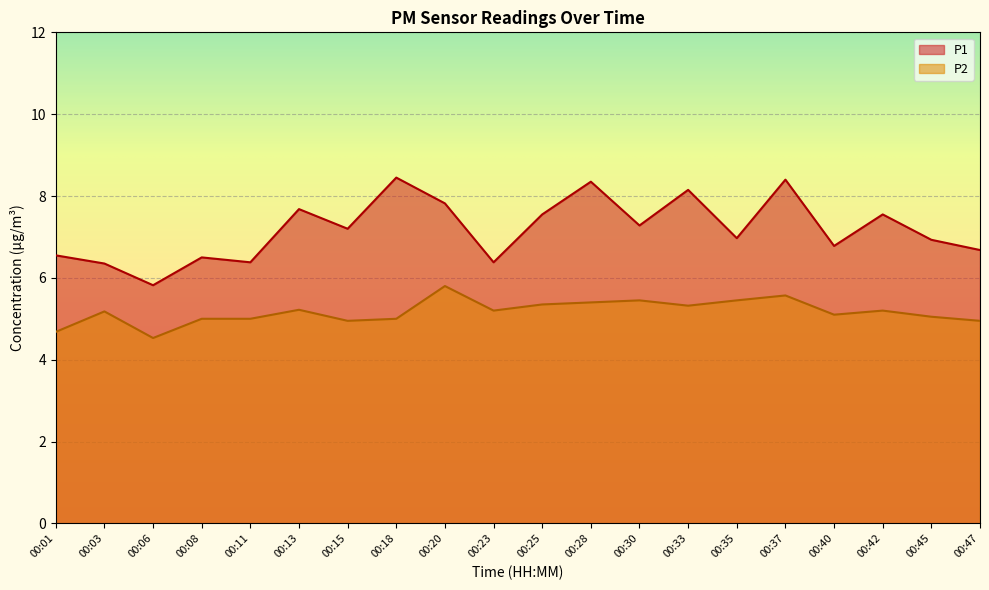

Is it true that P1 equals 7.3 at 00:30?

True